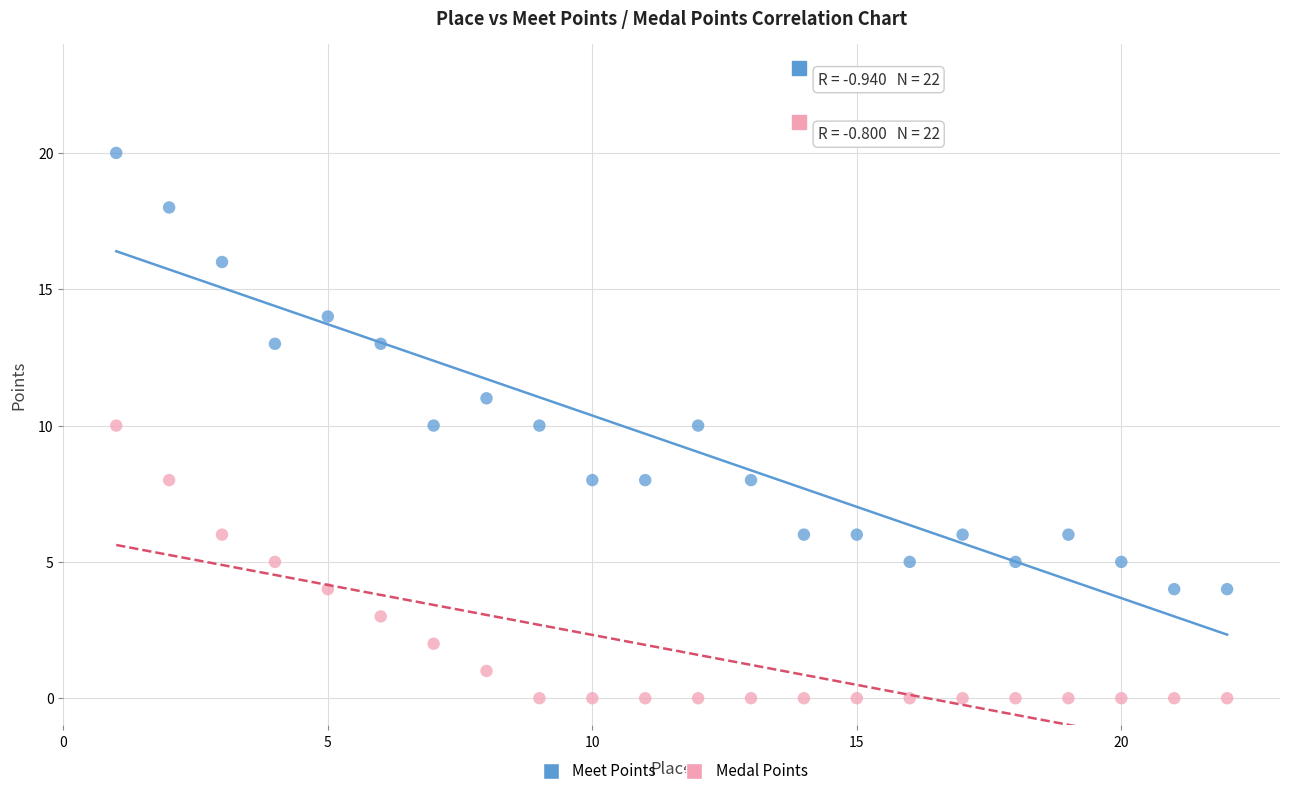

Which series reaches the maximum Y coordinate?

Meet Points